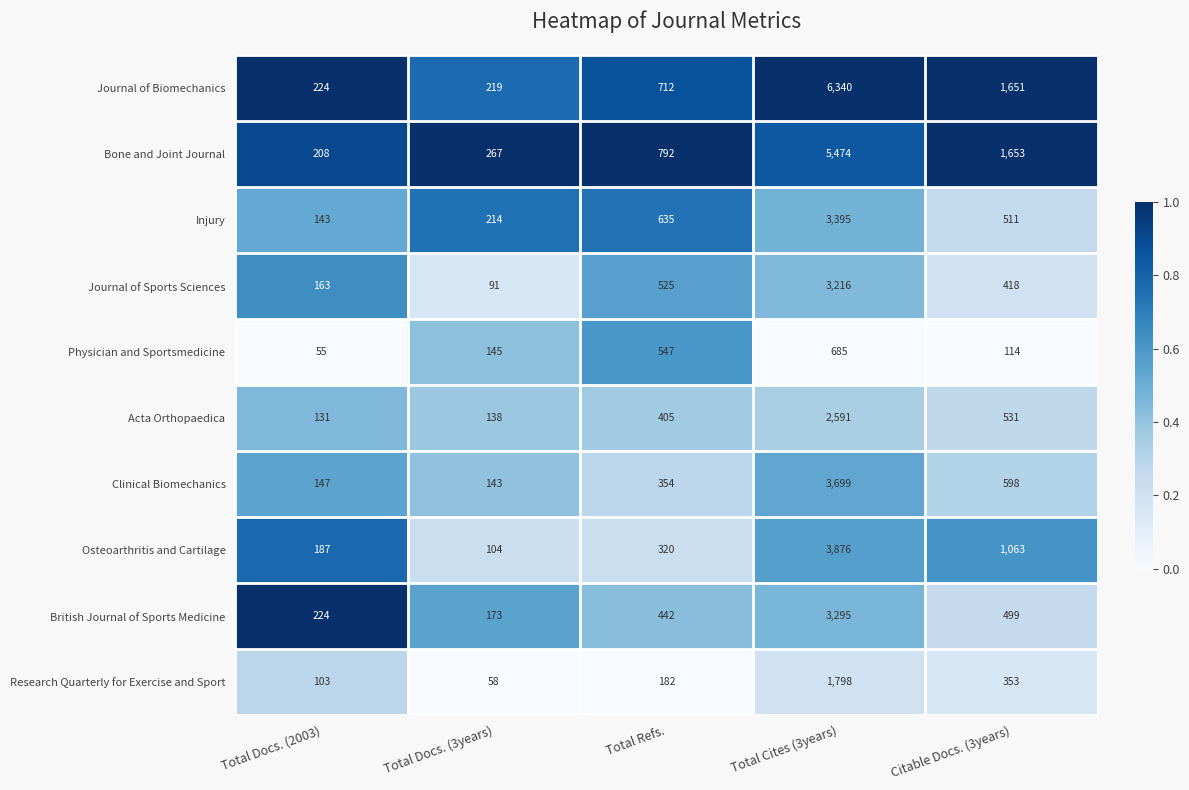

What is the sum of the Osteoarthritis and Cartilage values at Citable Docs. (3years) and Total Docs. (2003)?

1250